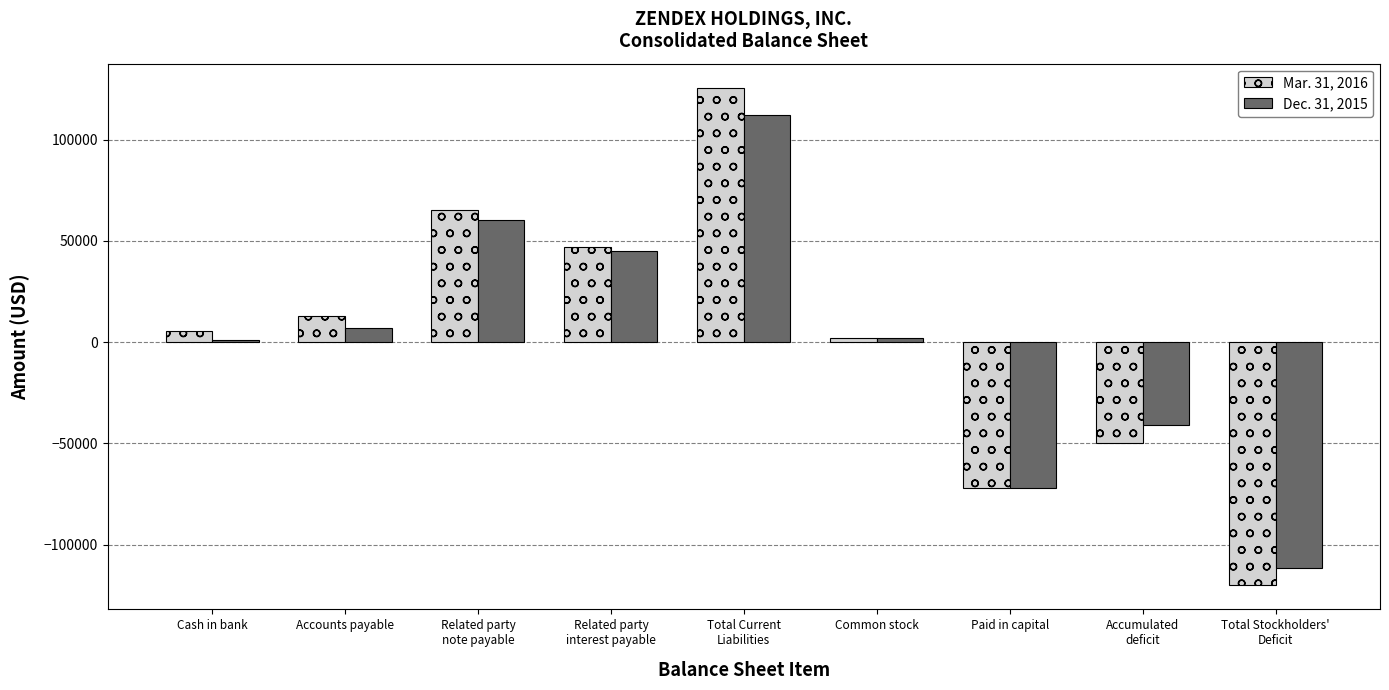

What is the sum of the Mar. 31, 2016 values at Total Current
Liabilities and Cash in bank?

130887